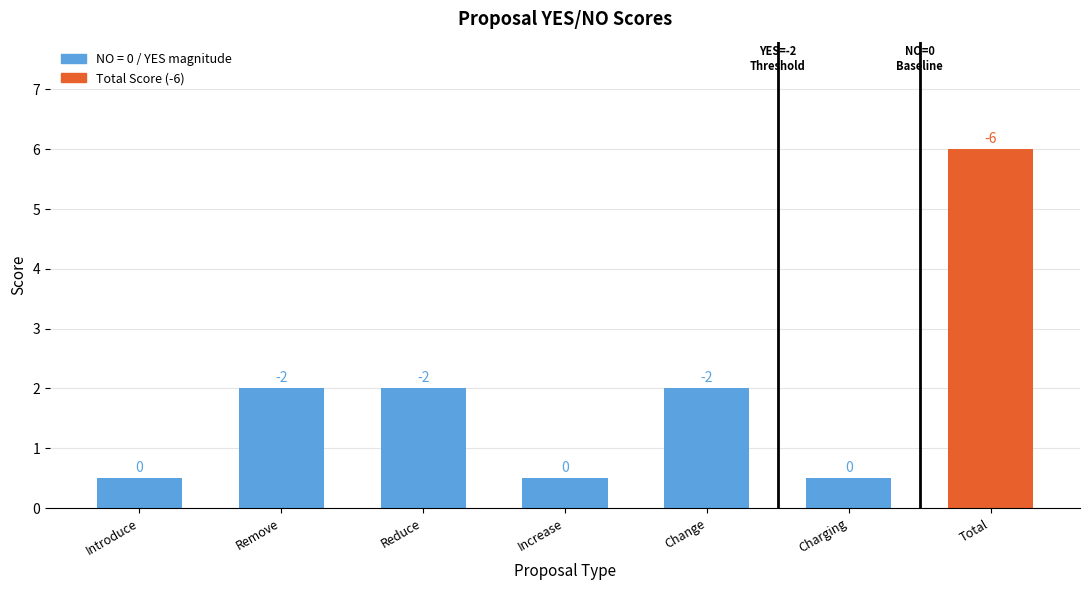

Does the chart contain any negative values?

No